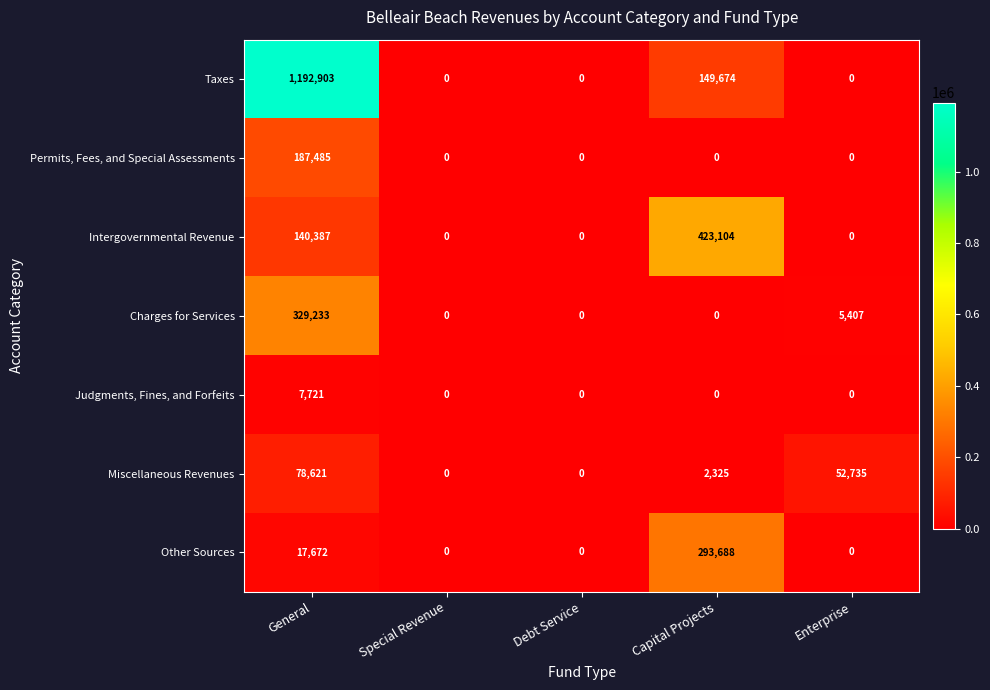

What is the sum of all Other Sources values?

311360